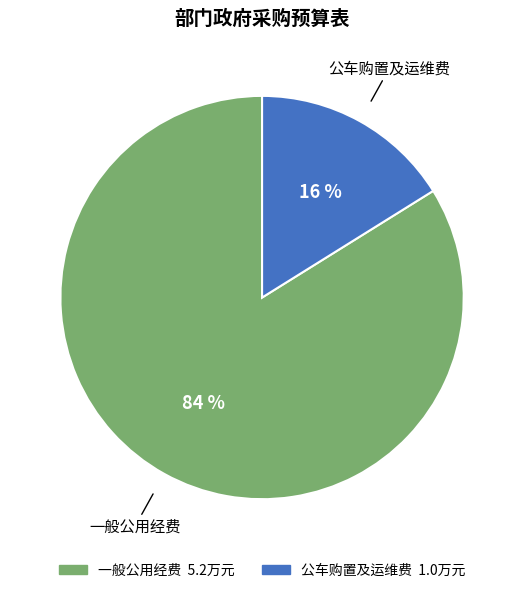

Which slice is the largest?

一般公用经费